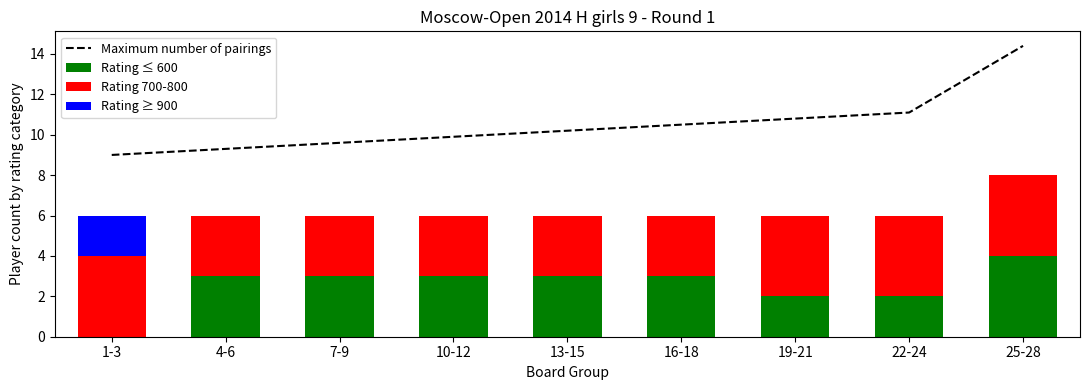

The Rating ≥ 900 series shows 1.4 at 4-6. True or false?

False